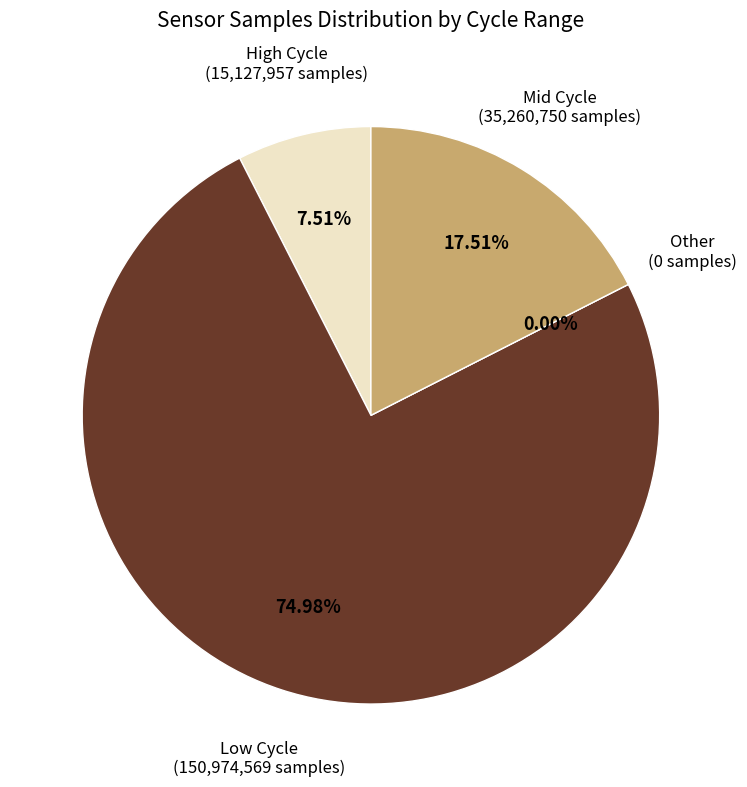

Does 26 represent more than half of the total?

No